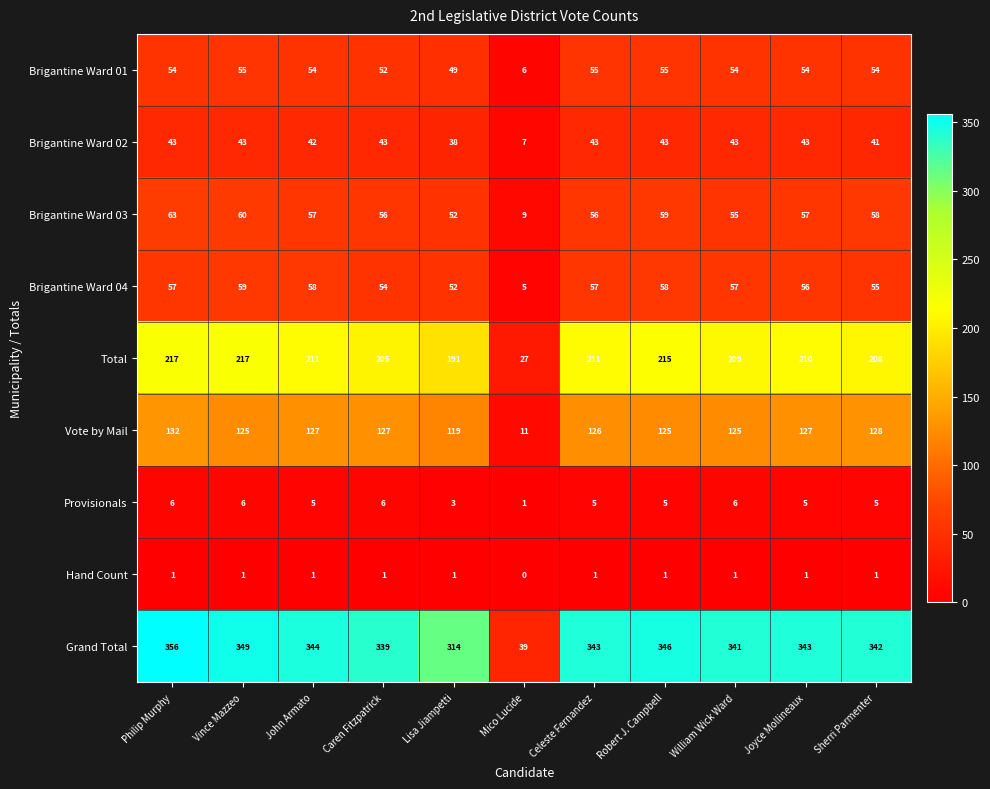

Which label corresponds to the smallest value in the chart?

Mico Lucide